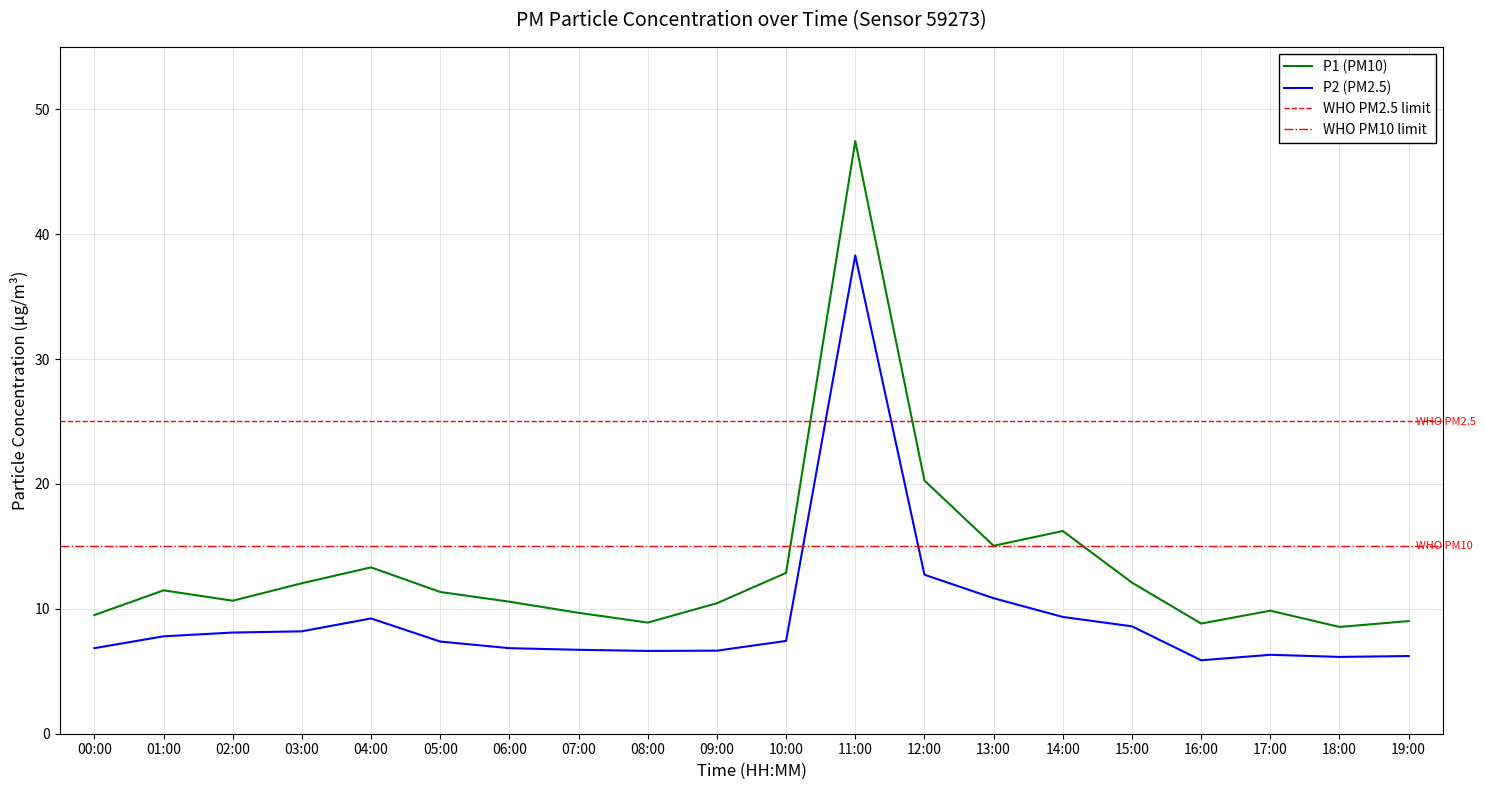

What is the difference between the highest and lowest values at 05:00?

4.0